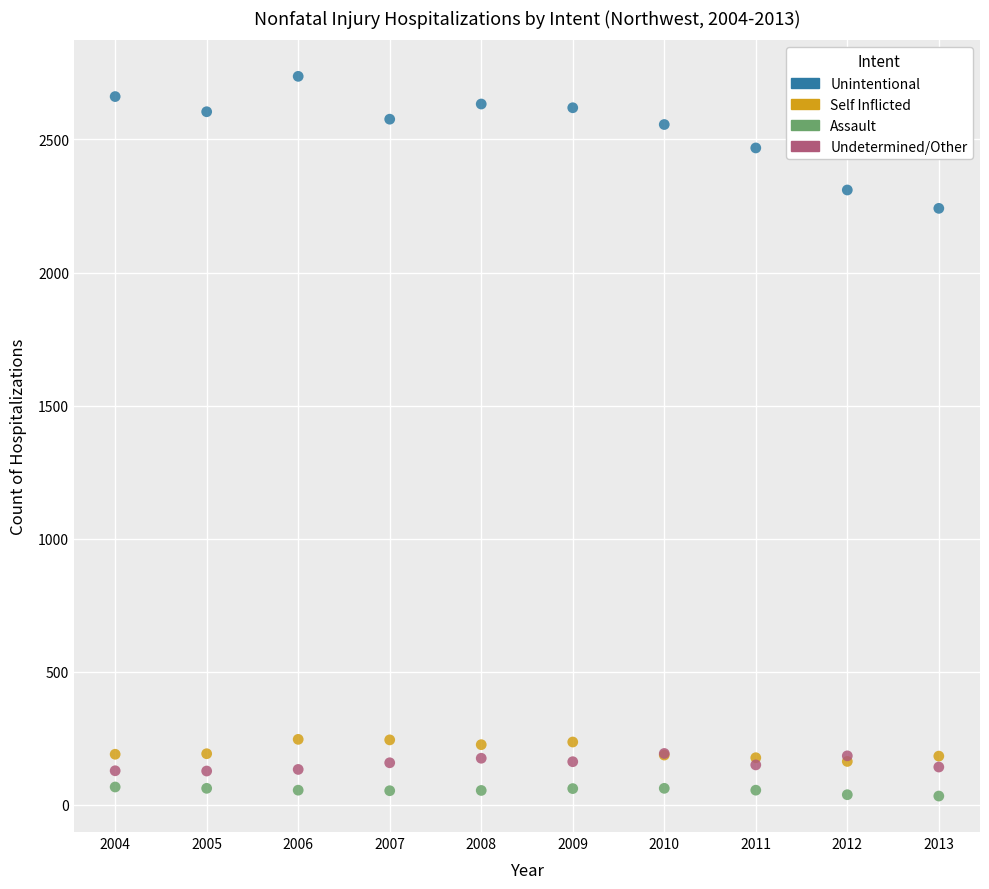

Which series has the widest spread of Y values?

Unintentional